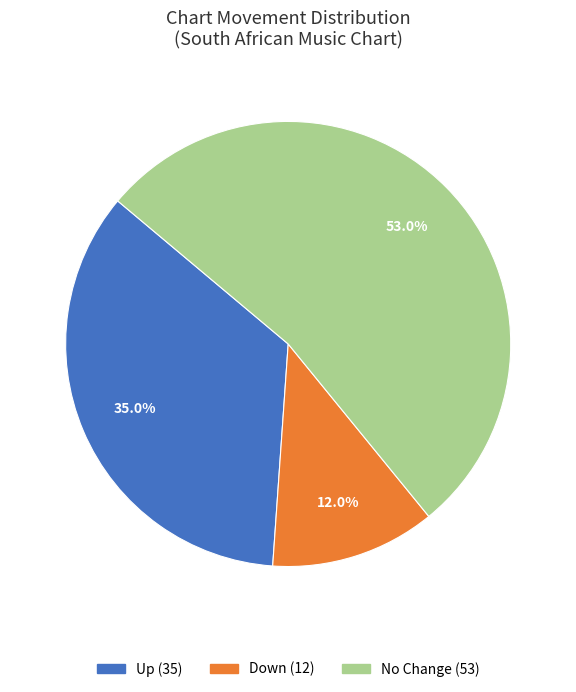

Is there a majority slice in this chart?

Yes